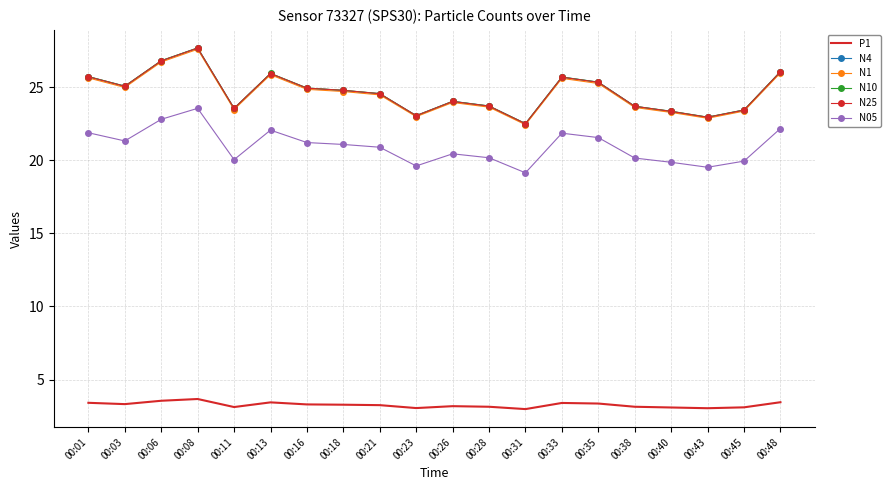

The N10 series shows 23.4 at 00:45. True or false?

True